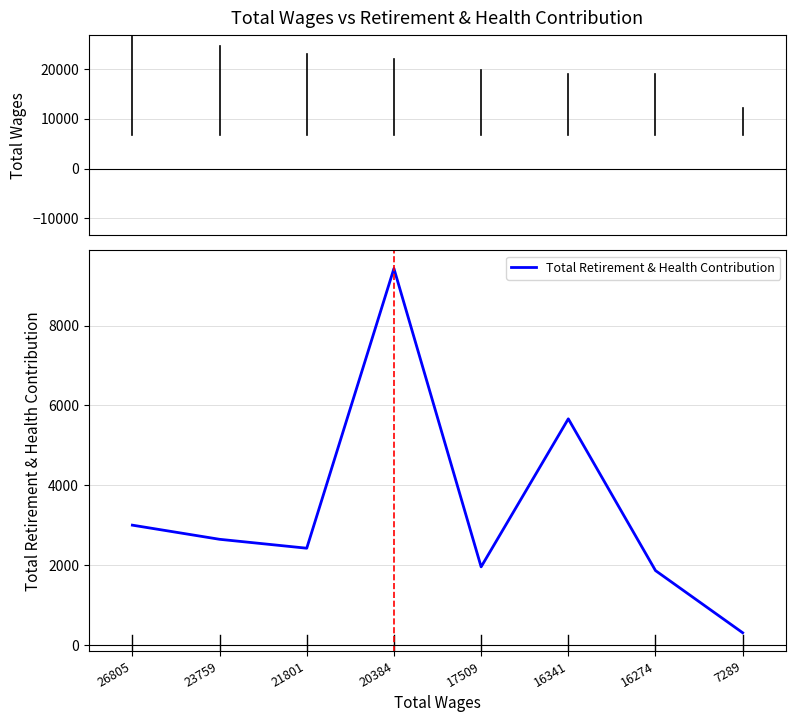

What is the difference between the values at 7289 and 21801?

2116